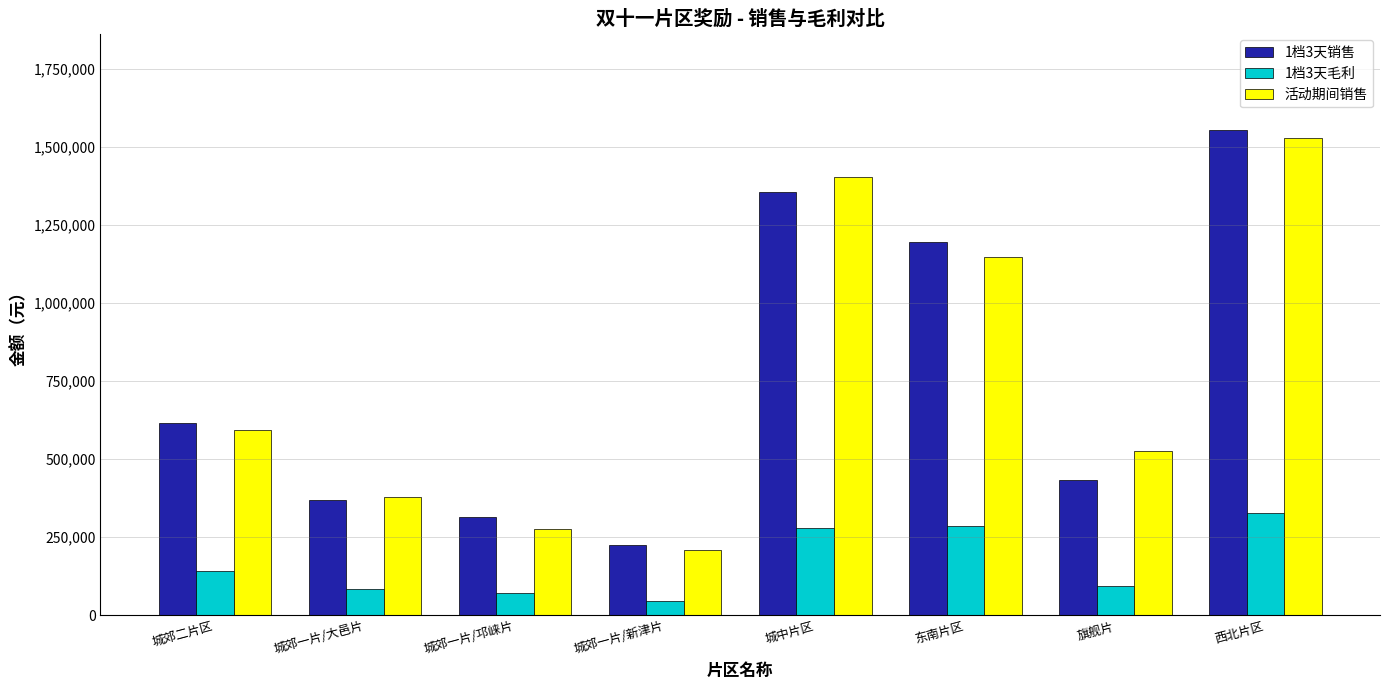

What is the label of the 8th bar from the left?

西北片区